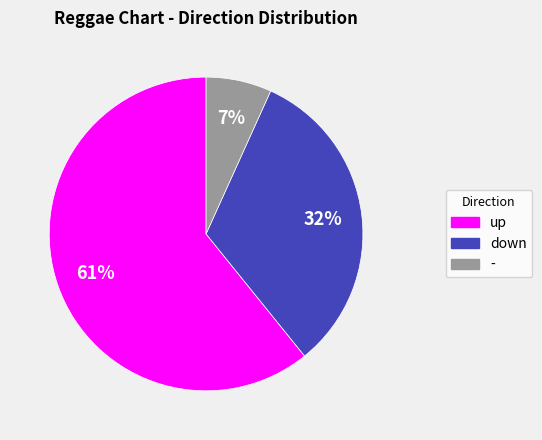

To the nearest percent, what is the combined percentage of down and up?

93%